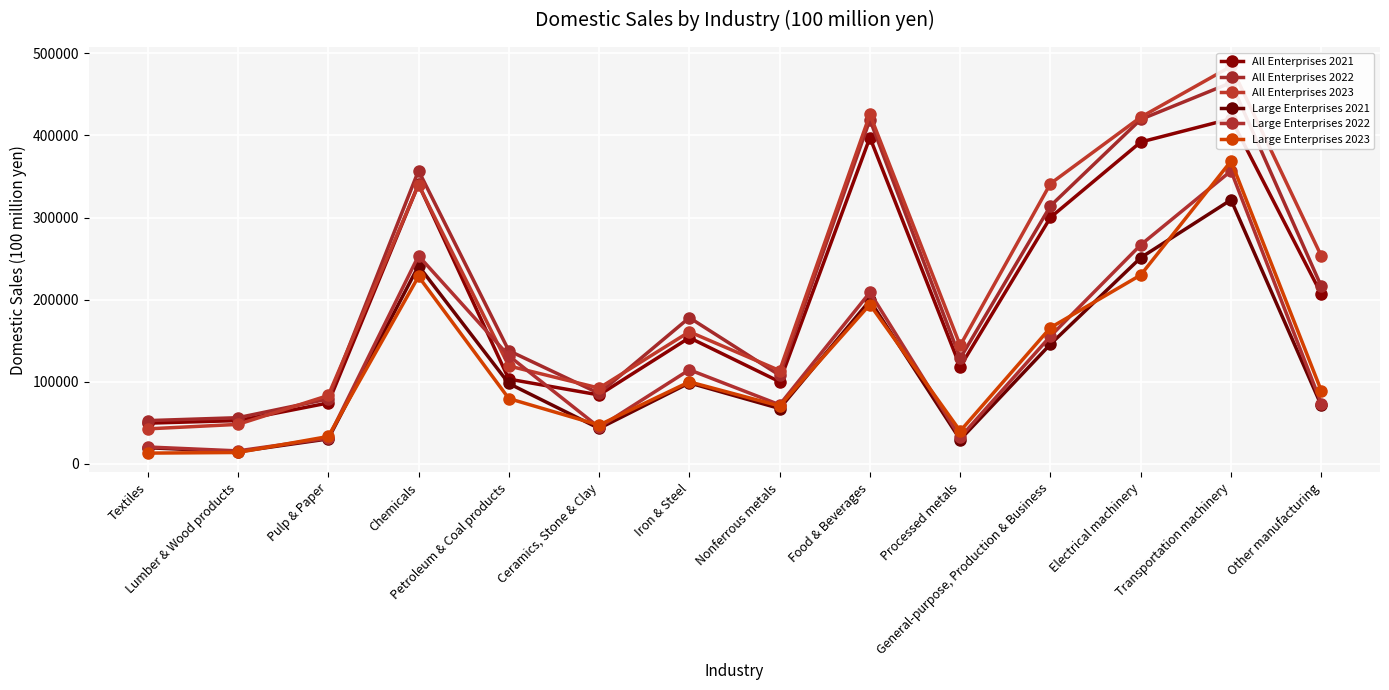

The value of All Enterprises 2022 at Iron & Steel is 178073. True or false?

True